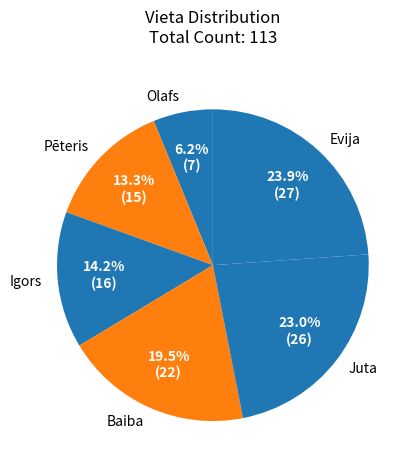

Rank the categories by value from lowest to highest.

Olafs, Pēteris, Igors, Baiba, Juta, Evija